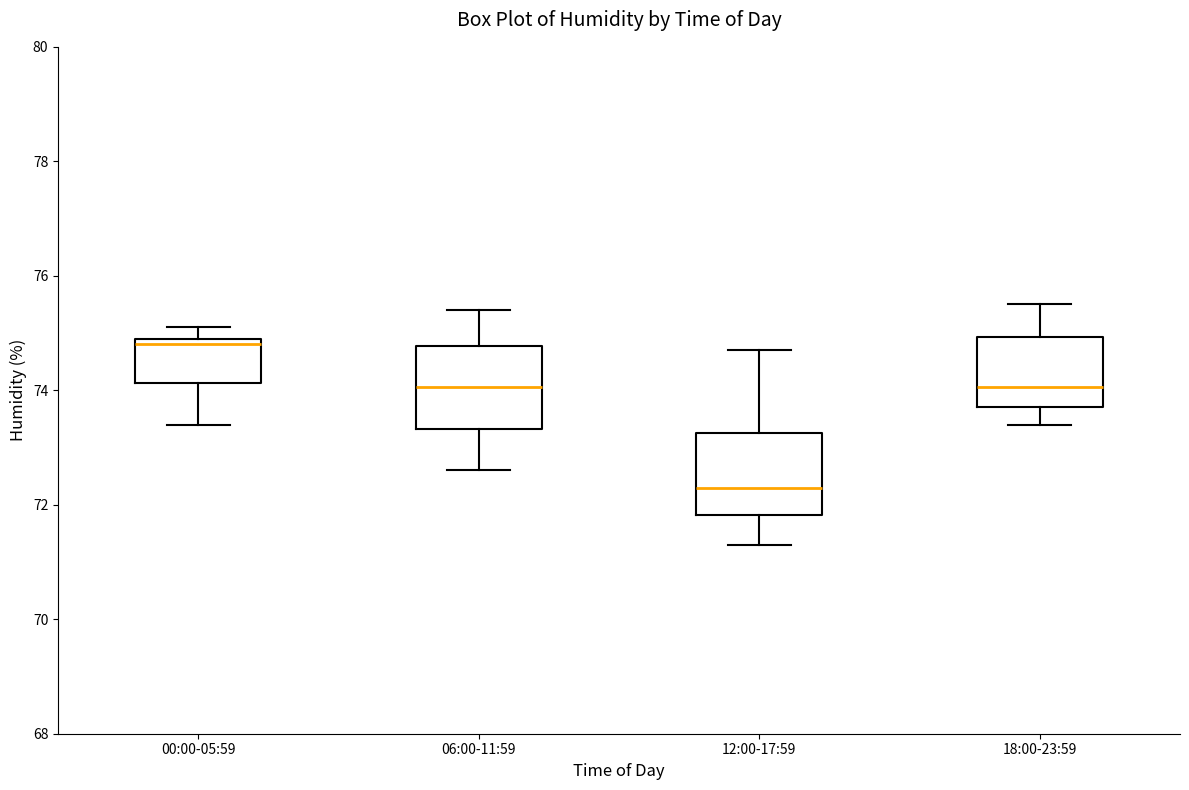

Reading left to right, transcribe this box plot: for each box, give where its median line is, the range the box spans, and where its two whiskers end, as read against the y-axis. The values are not printed on the chart, so give them approximately, as read against the axis.

00:00-05:59: median 74.8, box 74.2 to 75.0, whiskers 73.4 to 75.2
06:00-11:59: median 74.0, box 73.4 to 74.8, whiskers 72.6 to 75.4
12:00-17:59: median 72.4, box 71.8 to 73.2, whiskers 71.4 to 74.8
18:00-23:59: median 74.0, box 73.8 to 75.0, whiskers 73.4 to 75.6